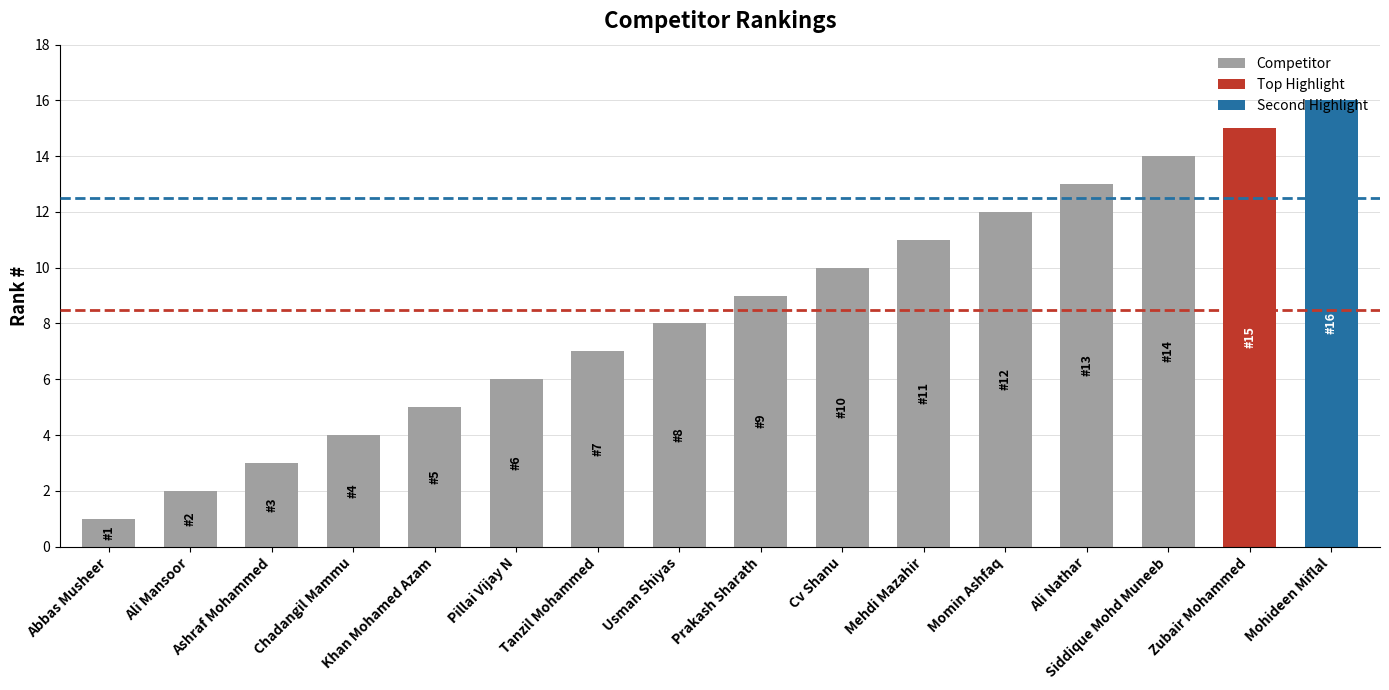

The Competitor series shows 14 at Cv Shanu. True or false?

False